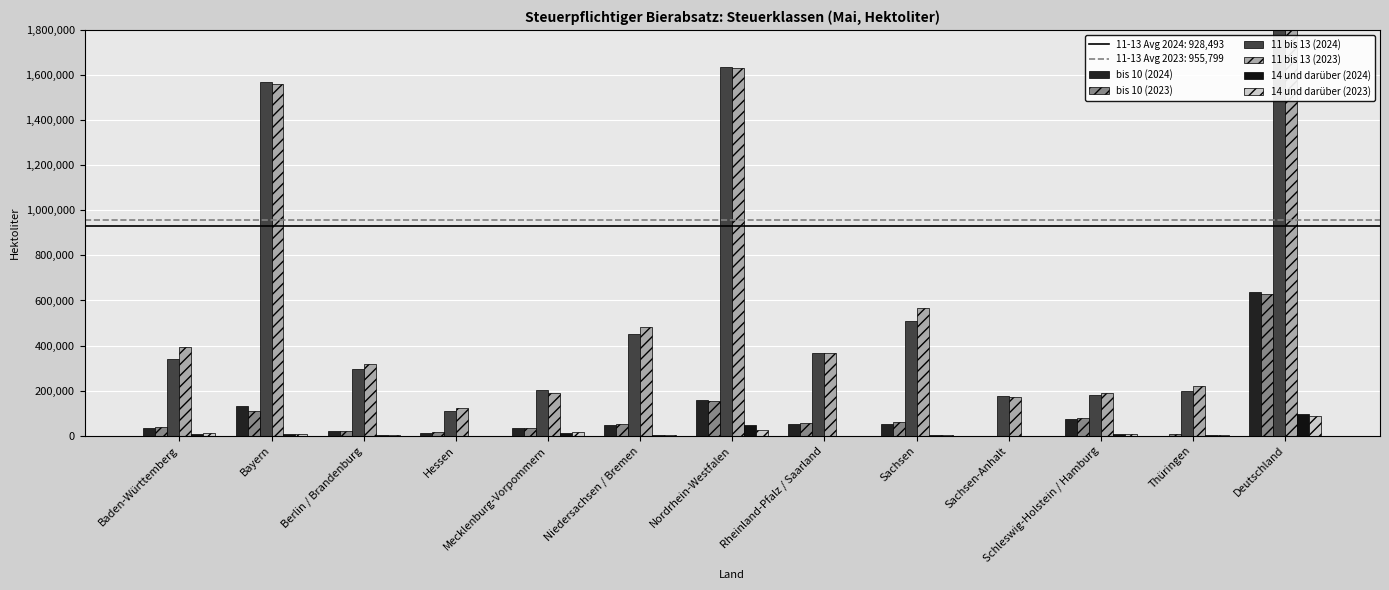

What are all the series names shown in the legend?

bis 10 (2024), bis 10 (2023), 11 bis 13 (2024), 11 bis 13 (2023), 14 und darüber (2024), 14 und darüber (2023)